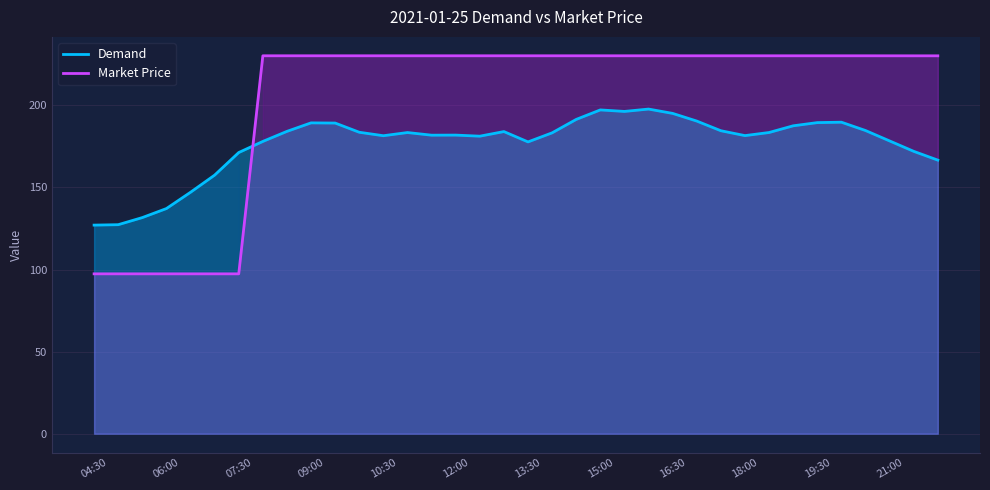

Which series ends up on top after the final intersection of Market Price and Demand?

Market Price